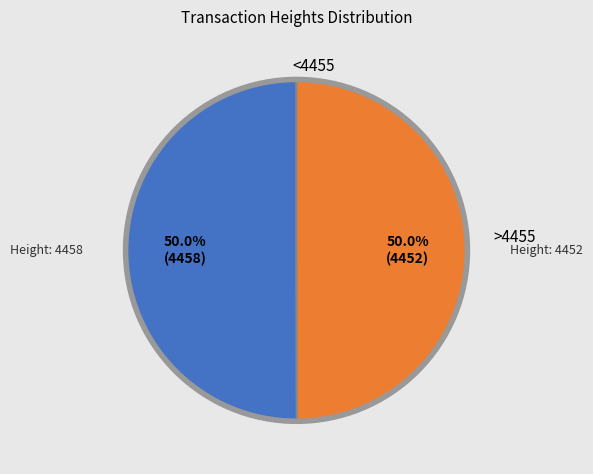

How many segments does this pie chart have?

2